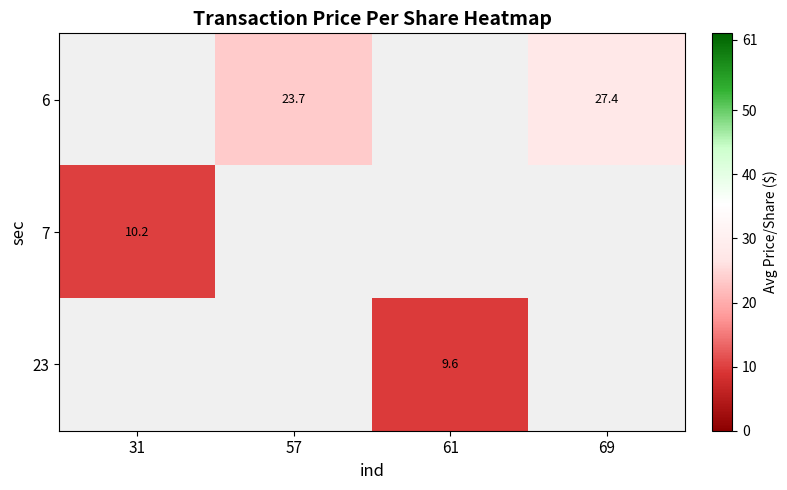

What is the maximum value shown in the chart?

27.4